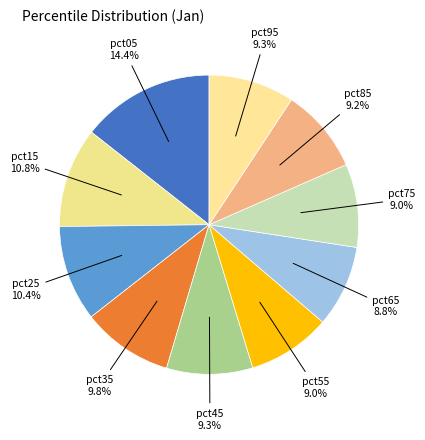

How many segments does this pie chart have?

10